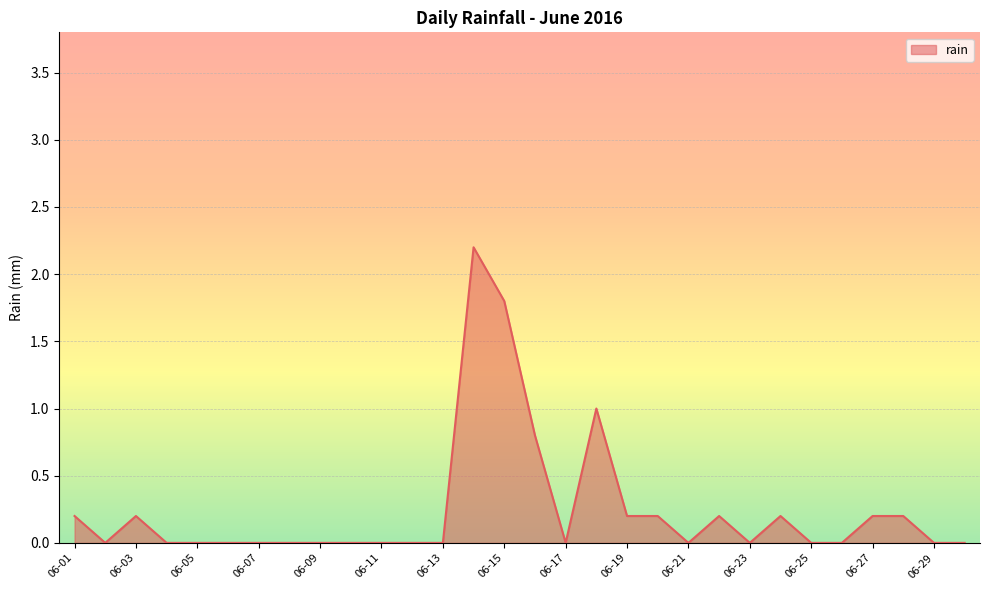

What is the maximum value shown in the chart?

2.2